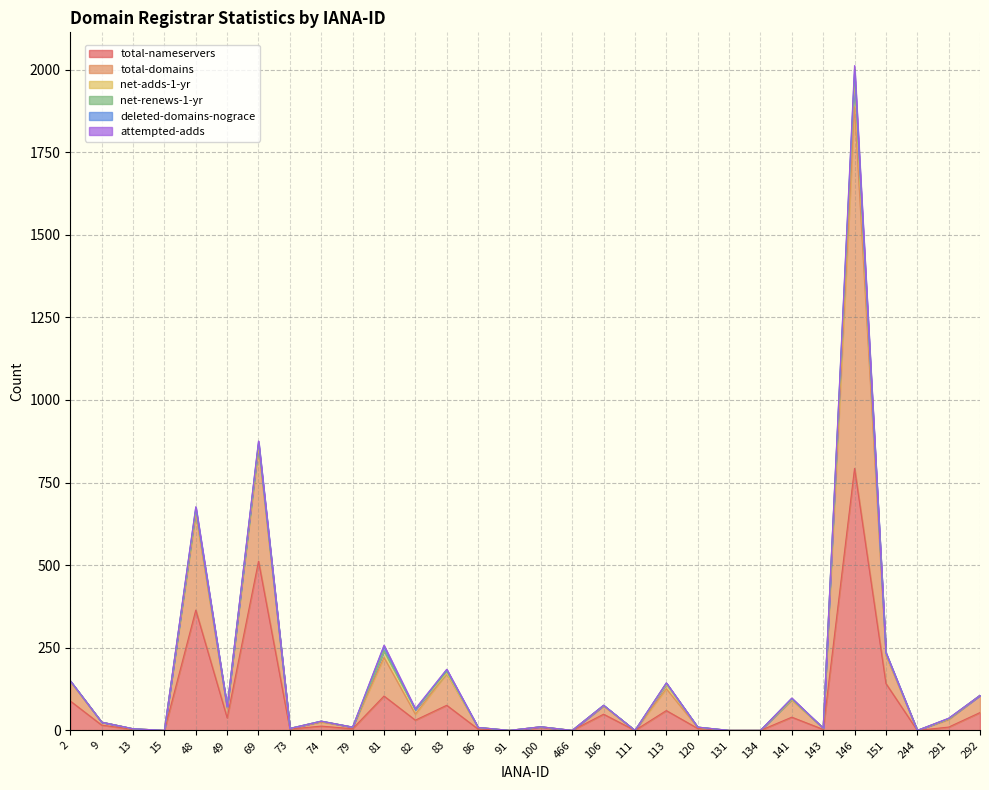

How many categories are shown in the chart?

30